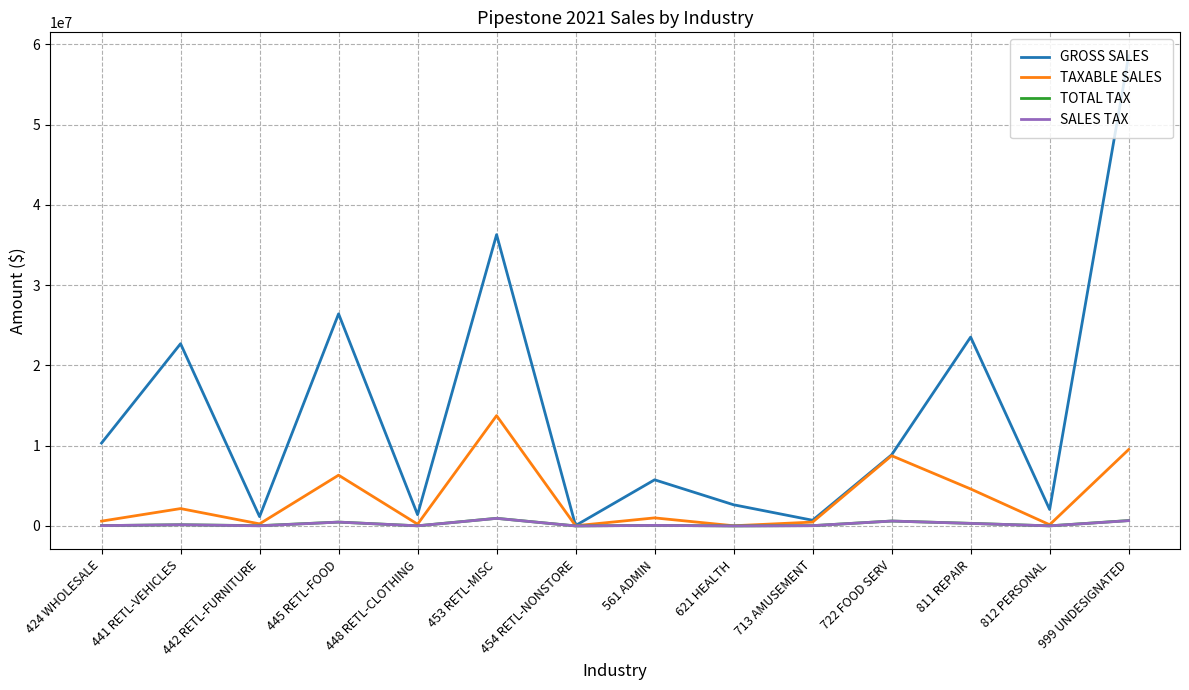

How many lines are shown in the chart?

4